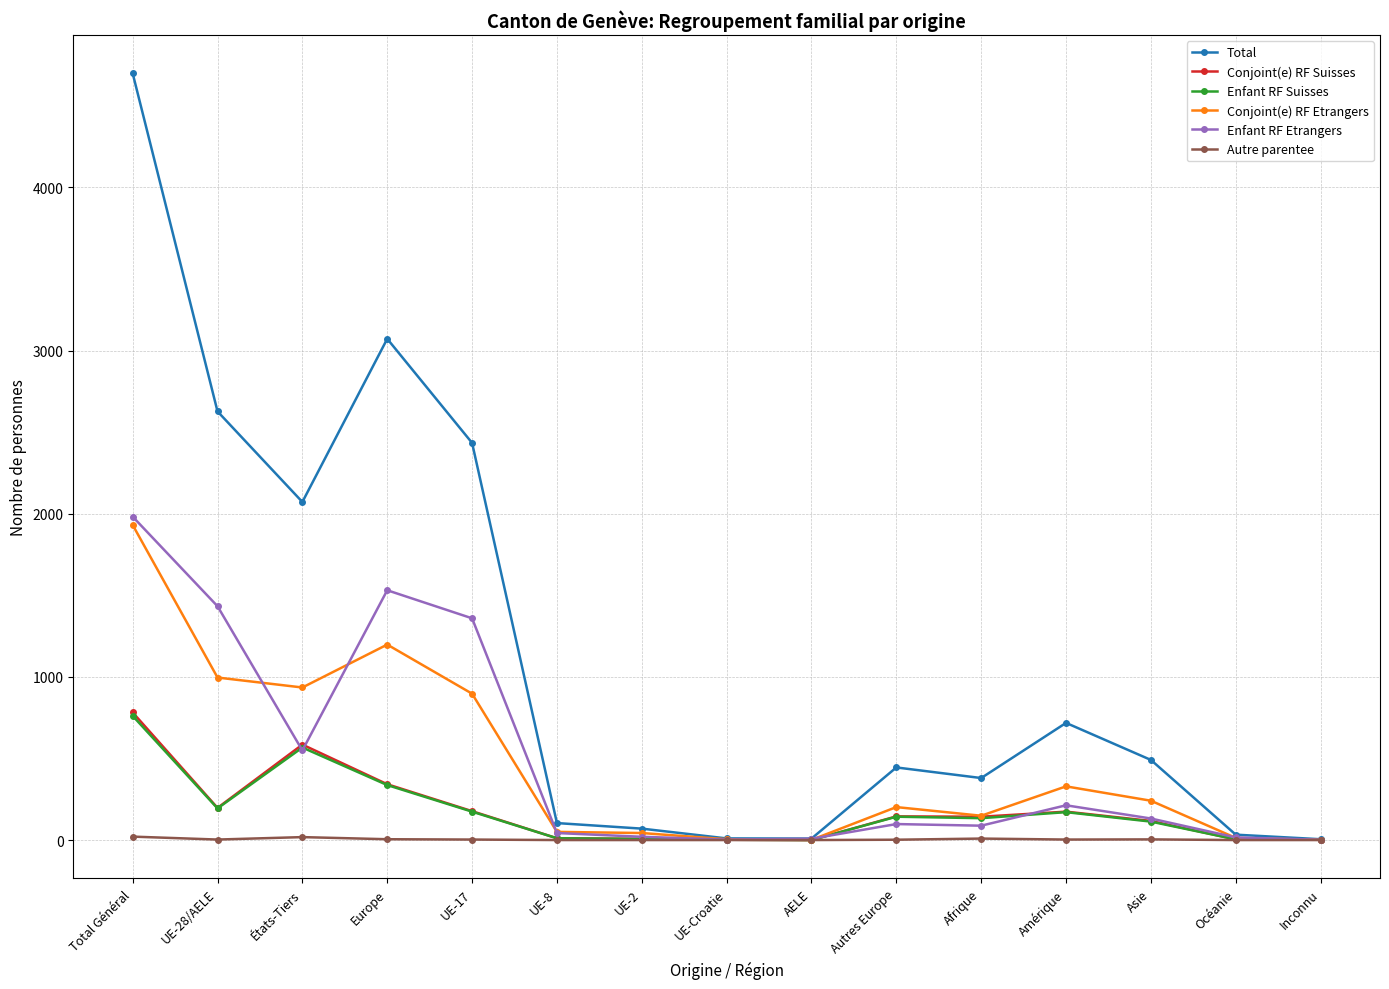

Which label corresponds to the largest value in the chart?

Total Général